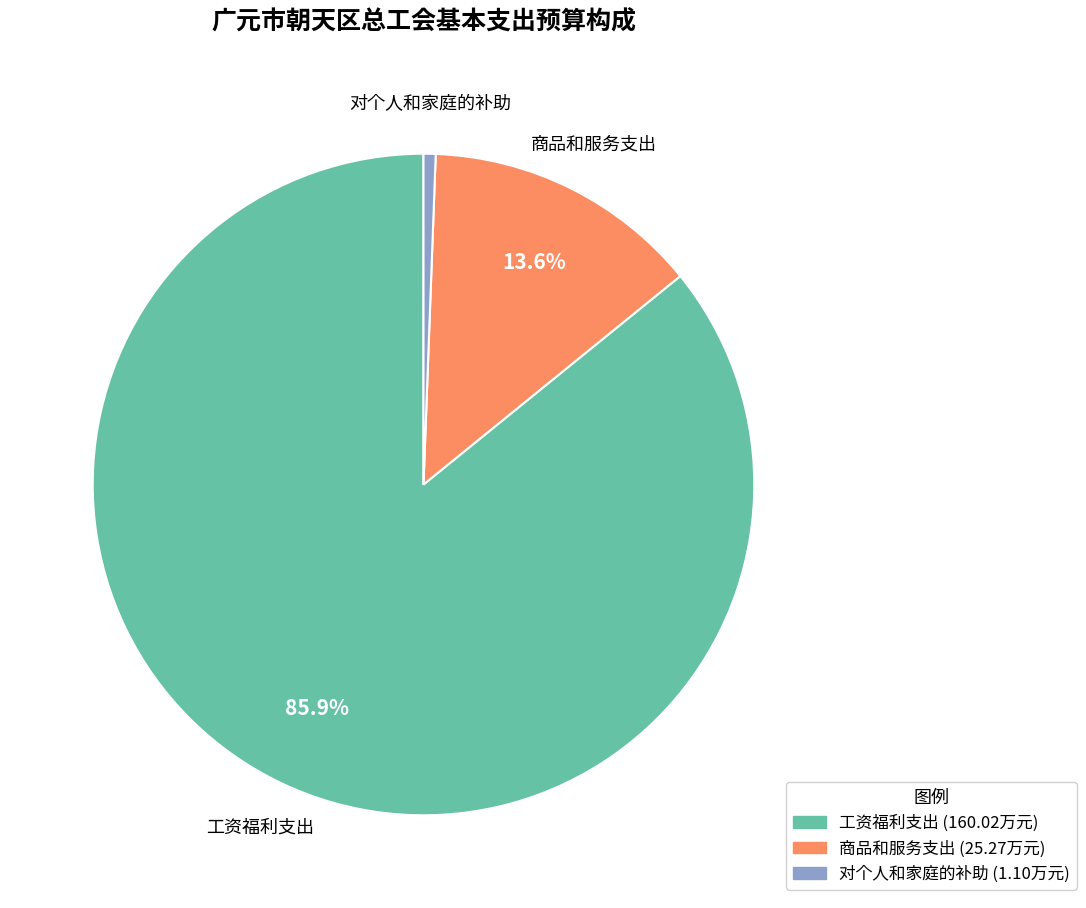

To the nearest percent, what percentage of the pie is 对个人和家庭的补助?

1%